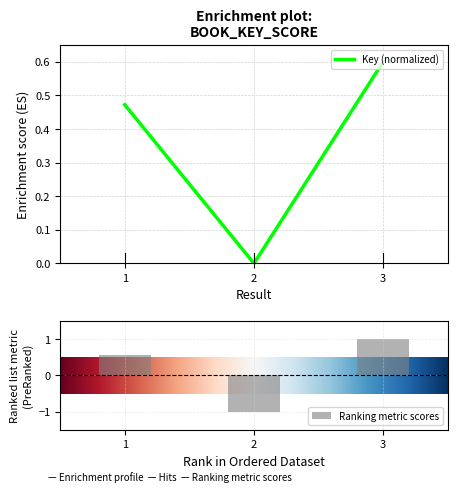

How many data points are above 0?

2